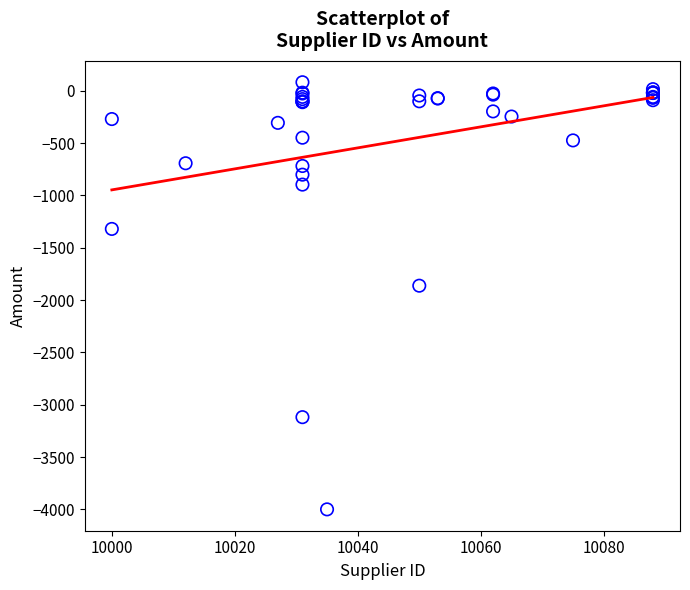

What Y value in the scatter plot is closest to -1959?

-1862.6